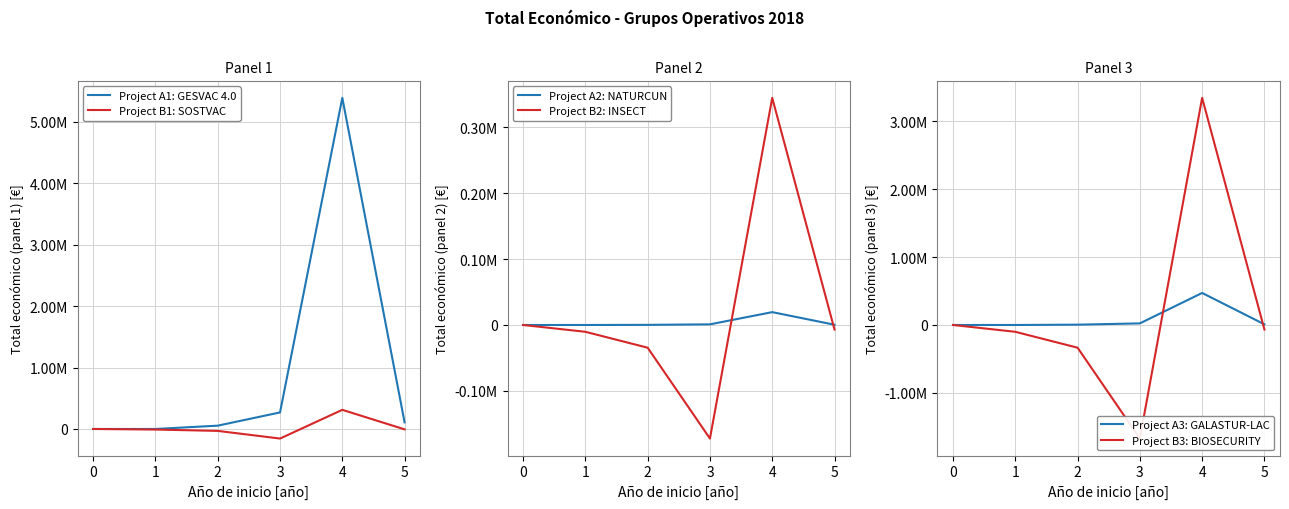

What position from the right is 2?

3